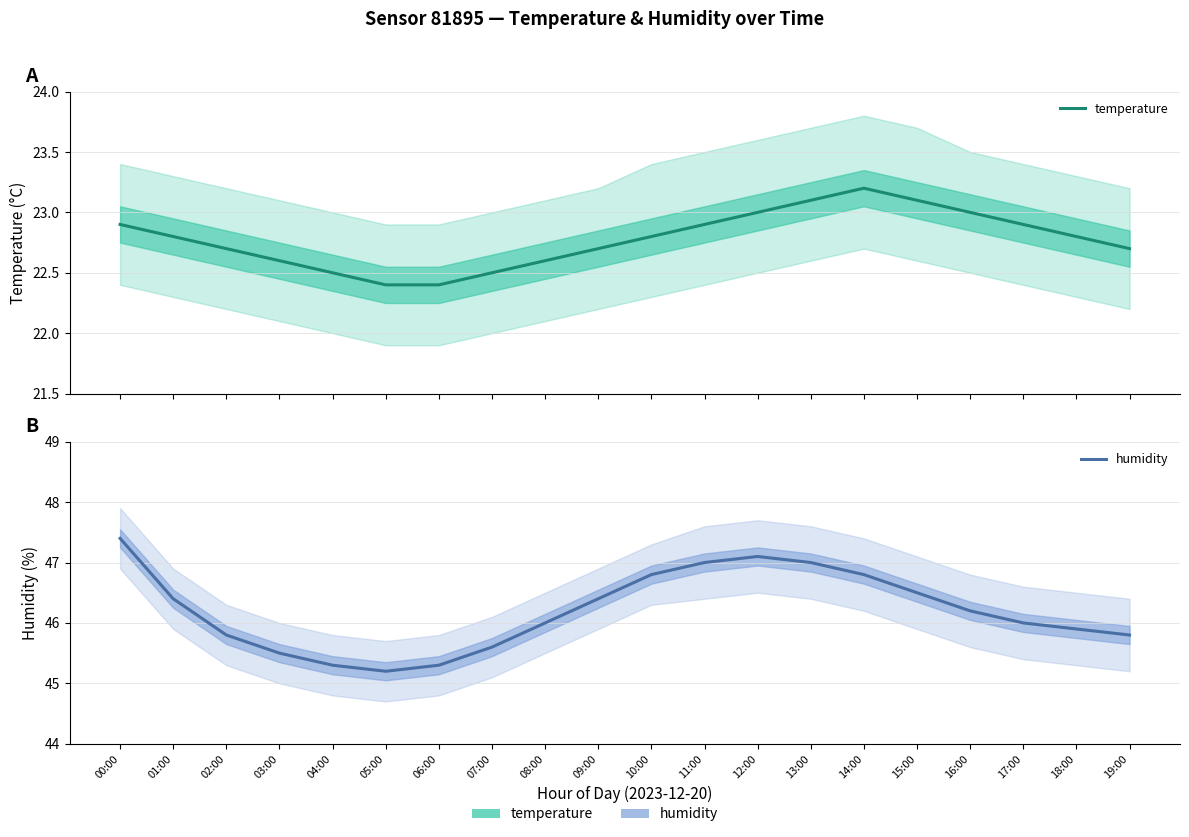

How many lines are shown in the chart?

2